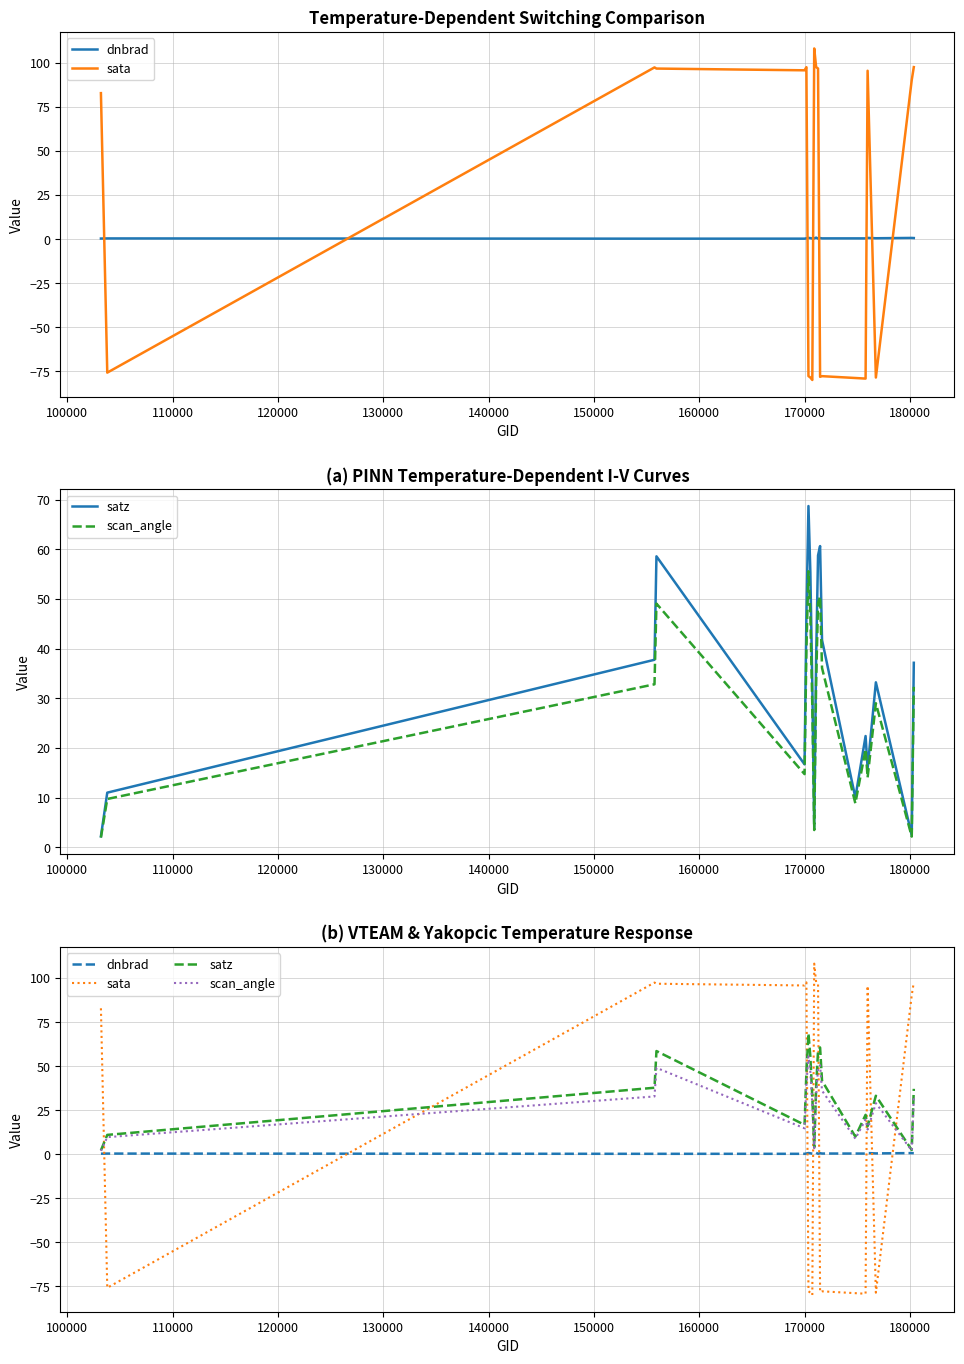

What is the sum of all scan_angle values?

557.1